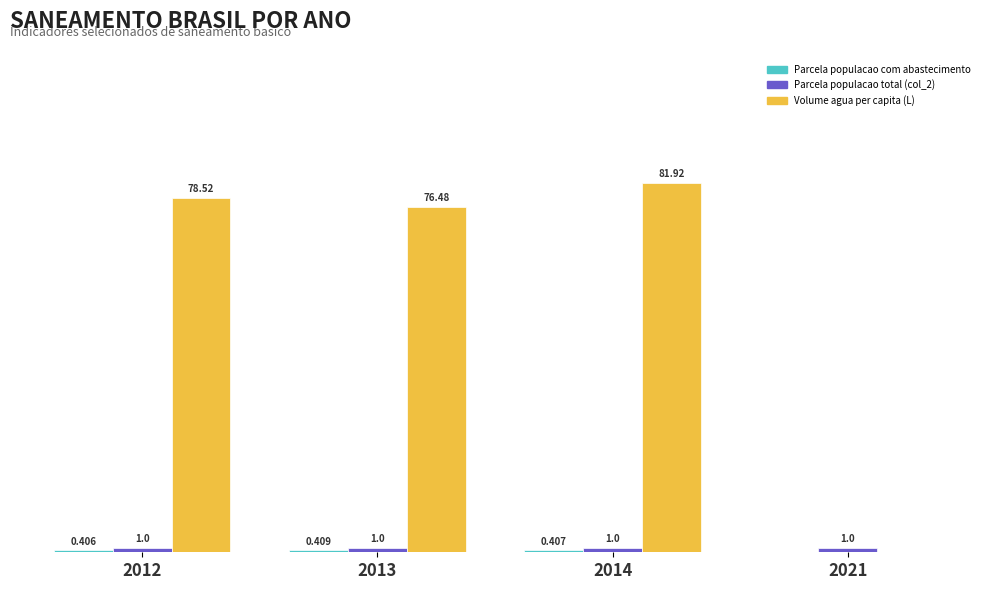

Does the chart contain stacked bars?

No